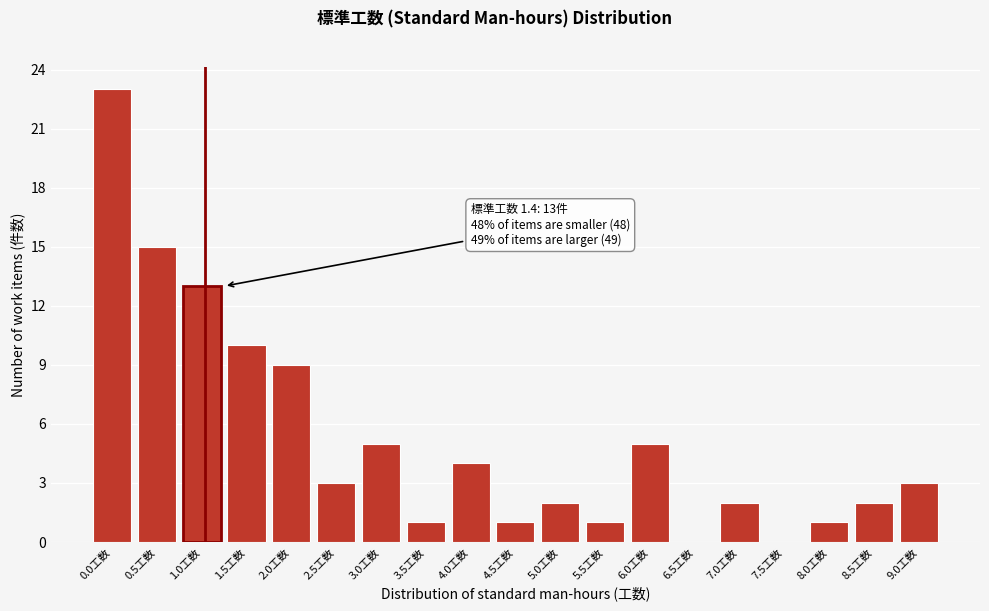

Reading left to right, list all the values displayed in this chart.

0.0工数=23	0.5工数=15	1.0工数=13	1.5工数=10	2.0工数=9	2.5工数=3	3.0工数=5	3.5工数=1	4.0工数=4	4.5工数=1	5.0工数=2	5.5工数=1	6.0工数=5	6.5工数=0	7.0工数=2	7.5工数=0	8.0工数=1	8.5工数=2	9.0工数=3